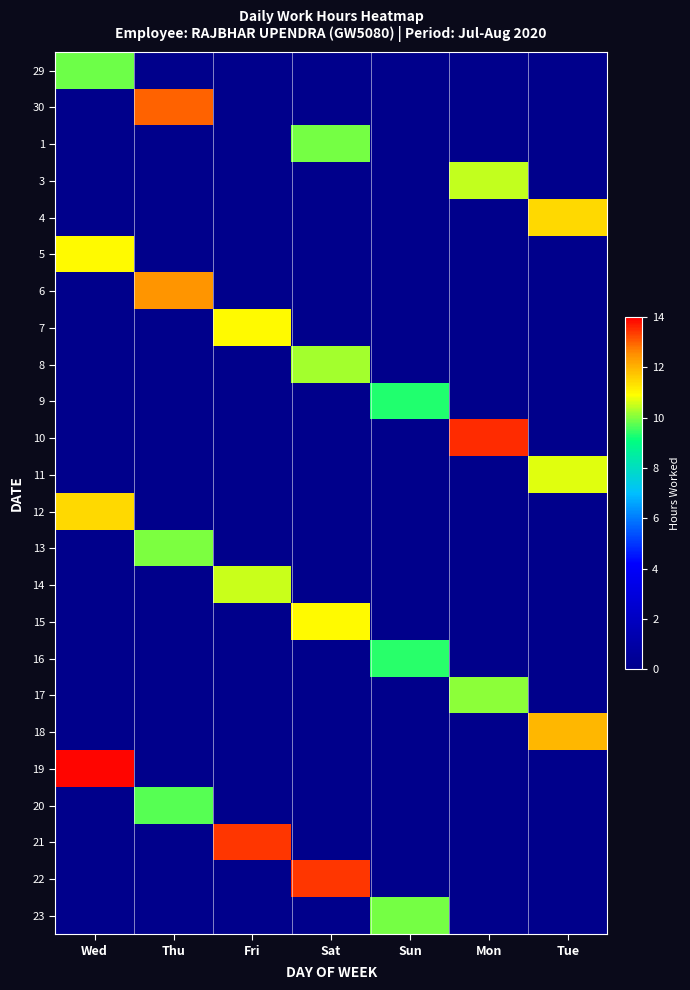

At Wed, list the series in order from largest to smallest.

19, 12, 5, 29, 30, 1, 3, 4, 6, 7, 8, 9, 10, 11, 13, 14, 15, 16, 17, 18, 20, 21, 22, 23